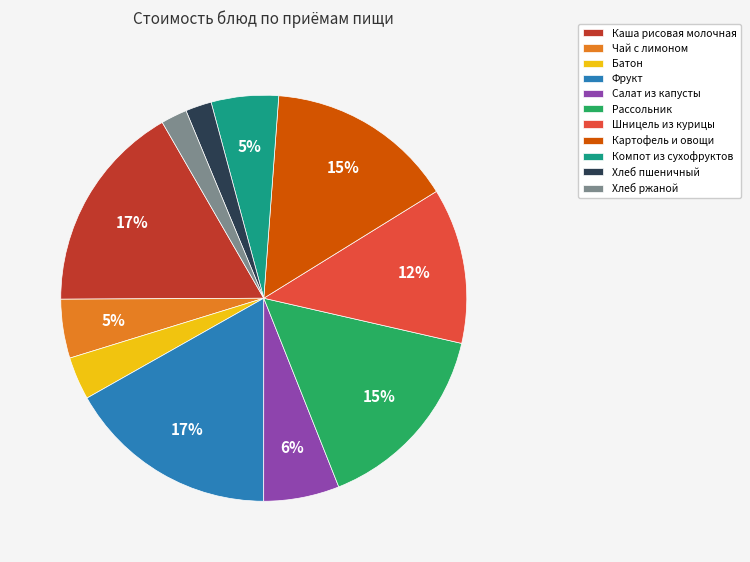

To the nearest percent, what is the combined percentage of Фрукт and Салат из капусты?

23%